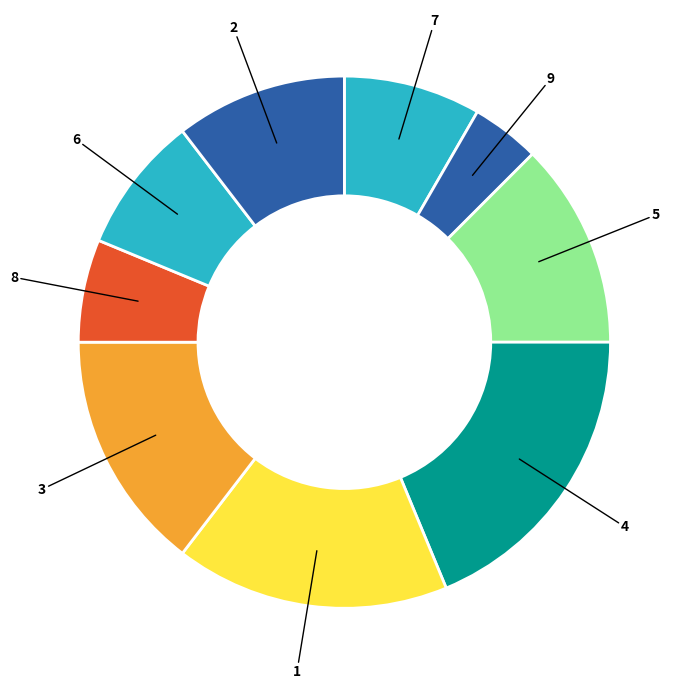

Count the number of slices in the pie.

9